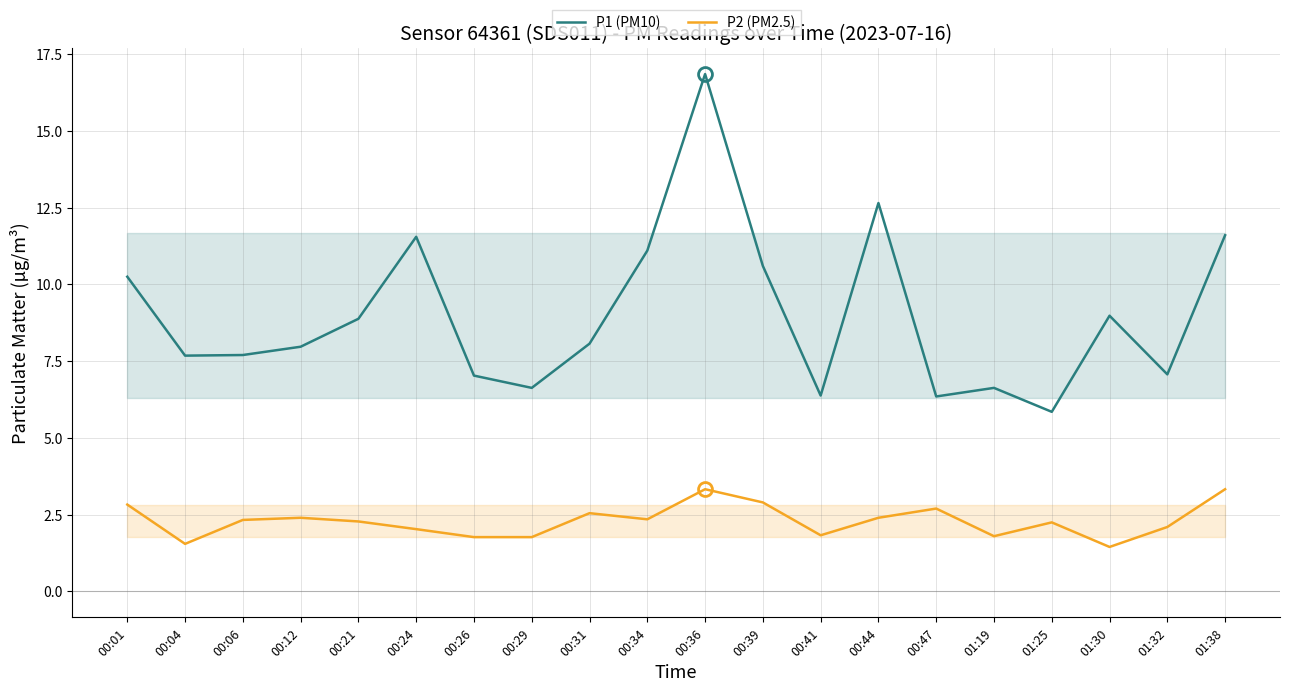

How many categories are shown in the chart?

20